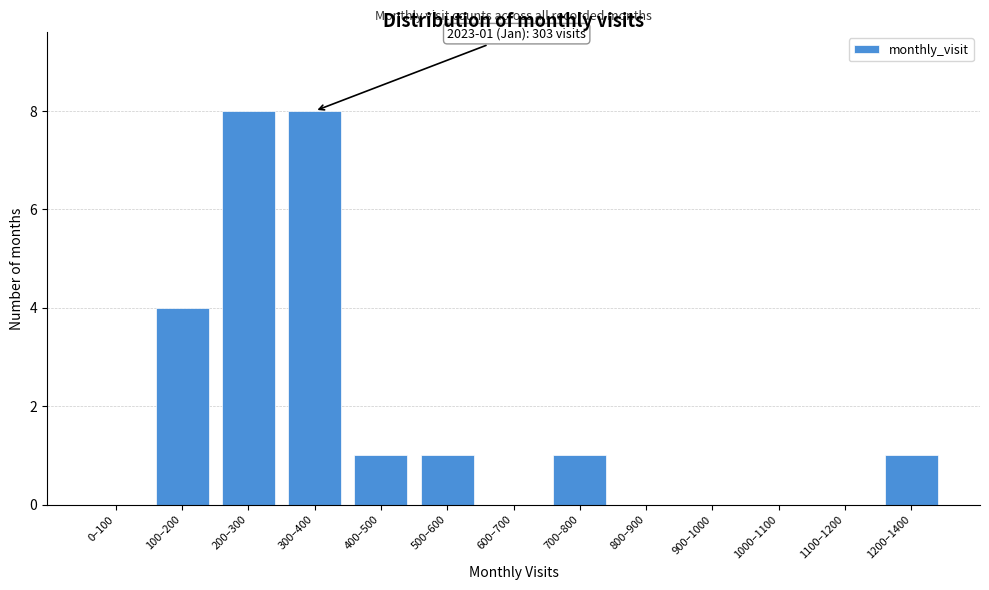

Reading left to right, what are all the values shown in this chart?

0–100=0	100–200=4	200–300=8	300–400=8	400–500=1	500–600=1	600–700=0	700–800=1	800–900=0	900–1000=0	1000–1100=0	1100–1200=0	1200–1400=1